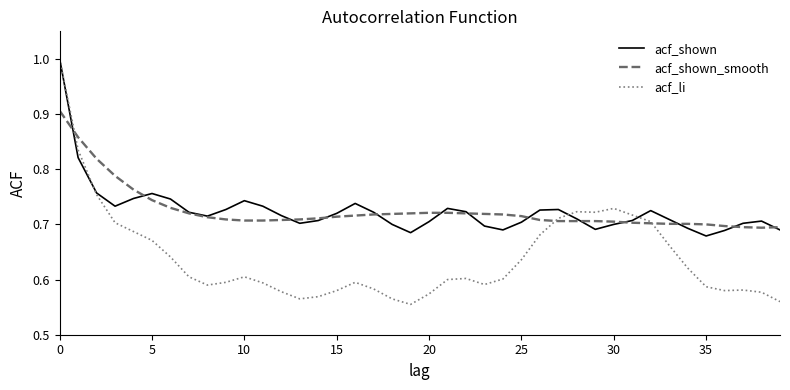

Which series has the widest spread of values?

acf_li